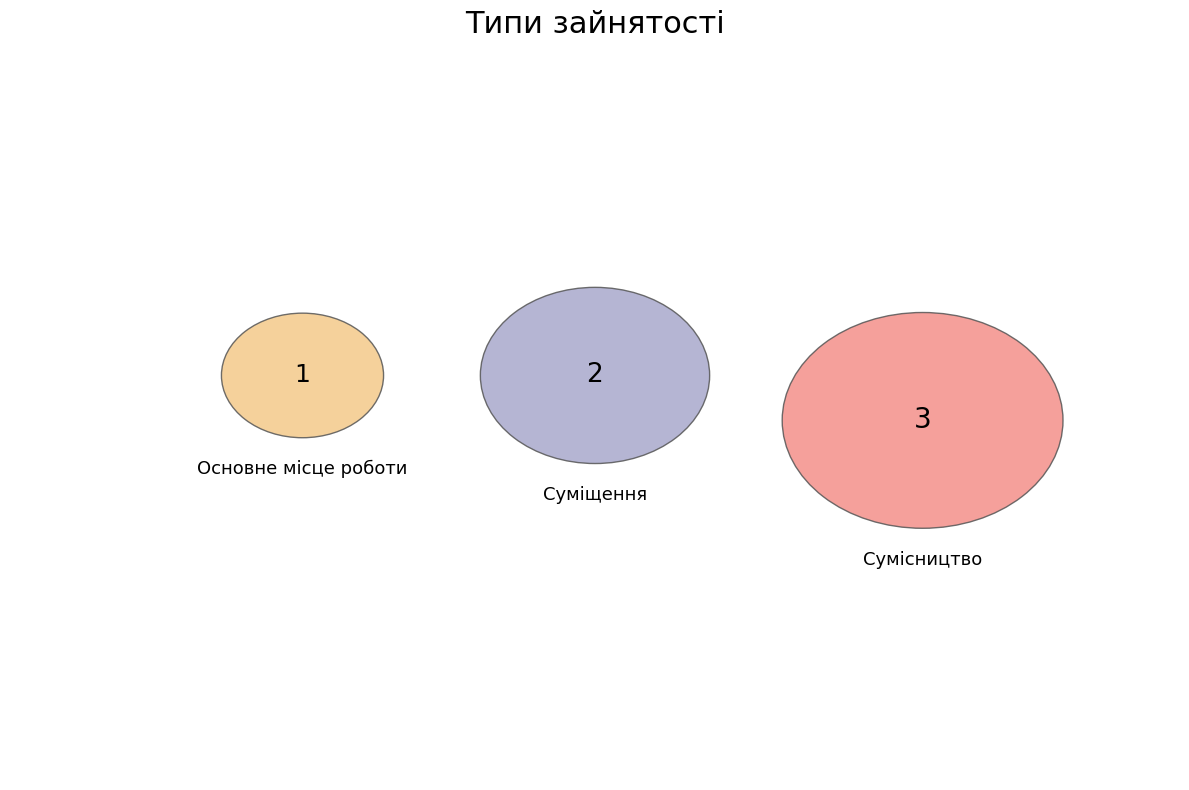

Does Сумісництво represent more than half of the total?

No